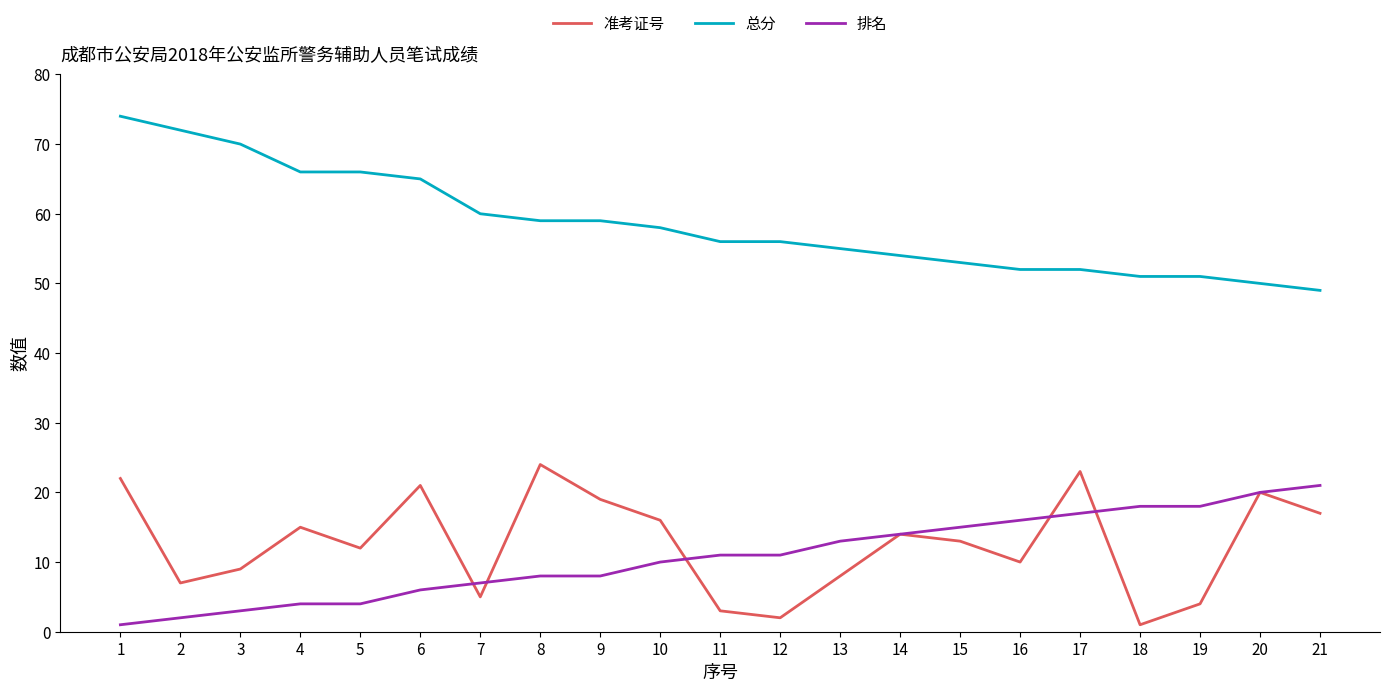

What is the greatest value displayed?

74